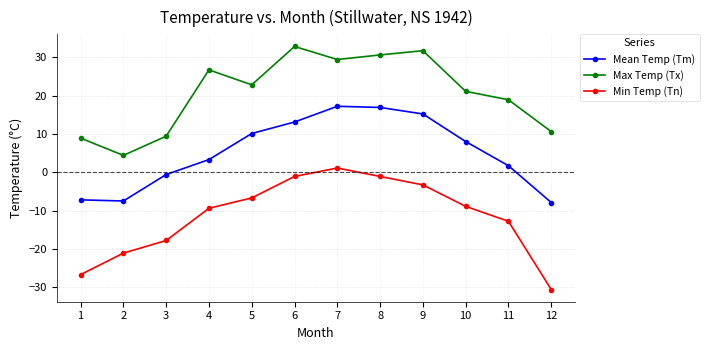

True or false: Max Temp (Tx) has a value of 30.6 at 8.

True